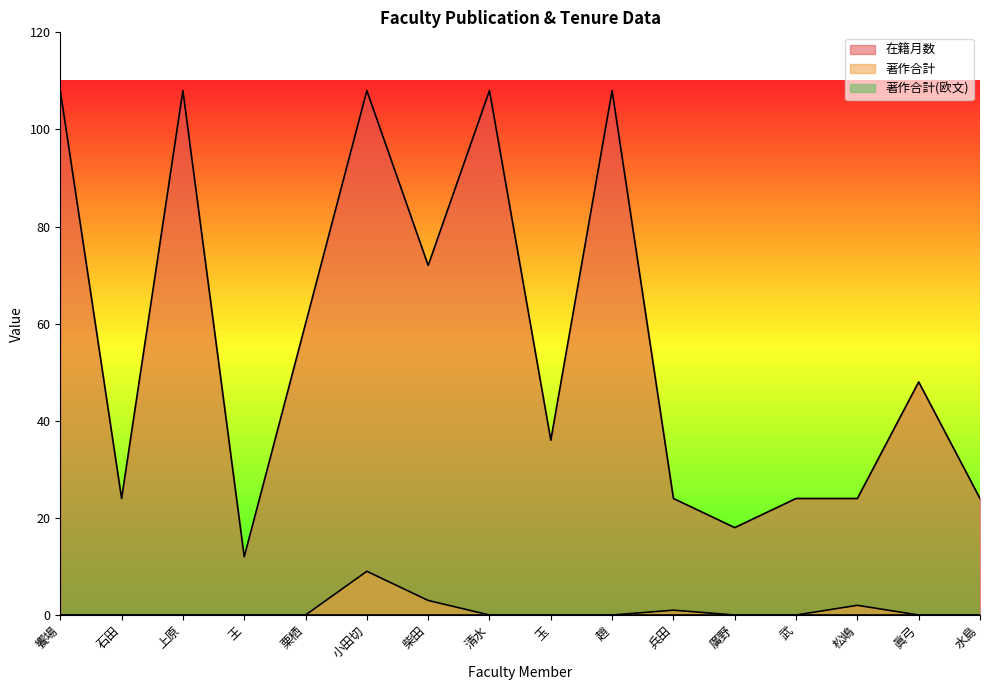

What is the value of the 在籍月数 point at the 2nd from the left?

24